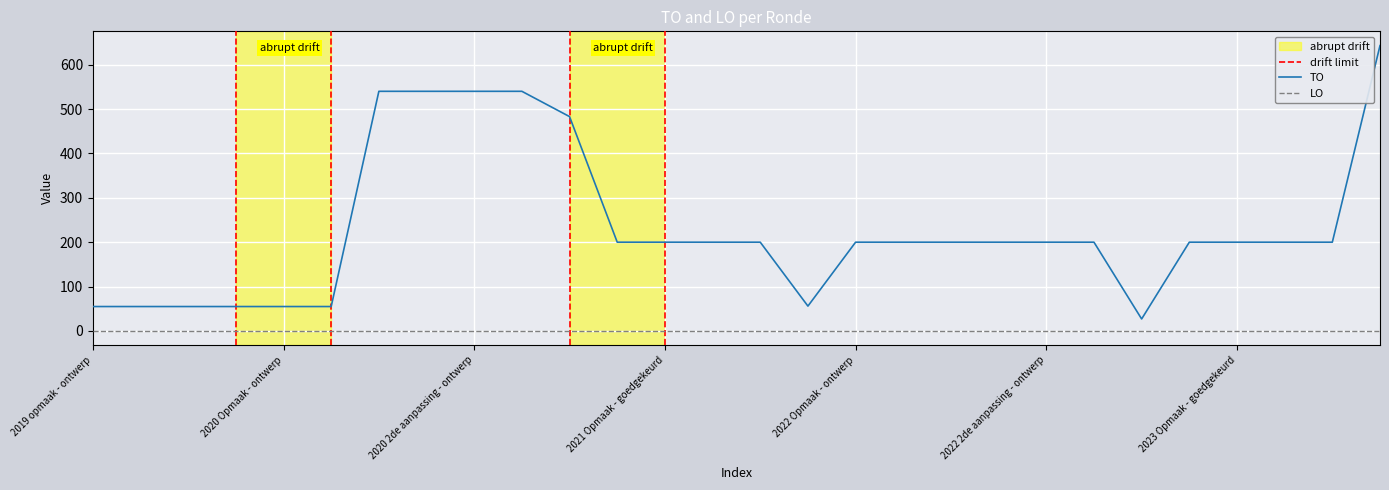

Where does the data first go above 200?

2020 1ste aanpassing - ontwerp